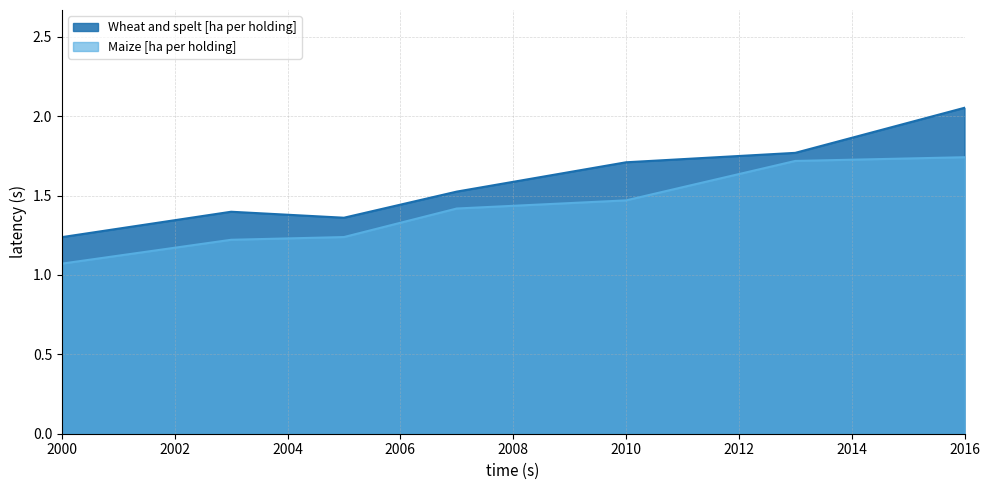

What is the sum of the Wheat and spelt [ha per holding] values at 2000 and 2003?

2.6